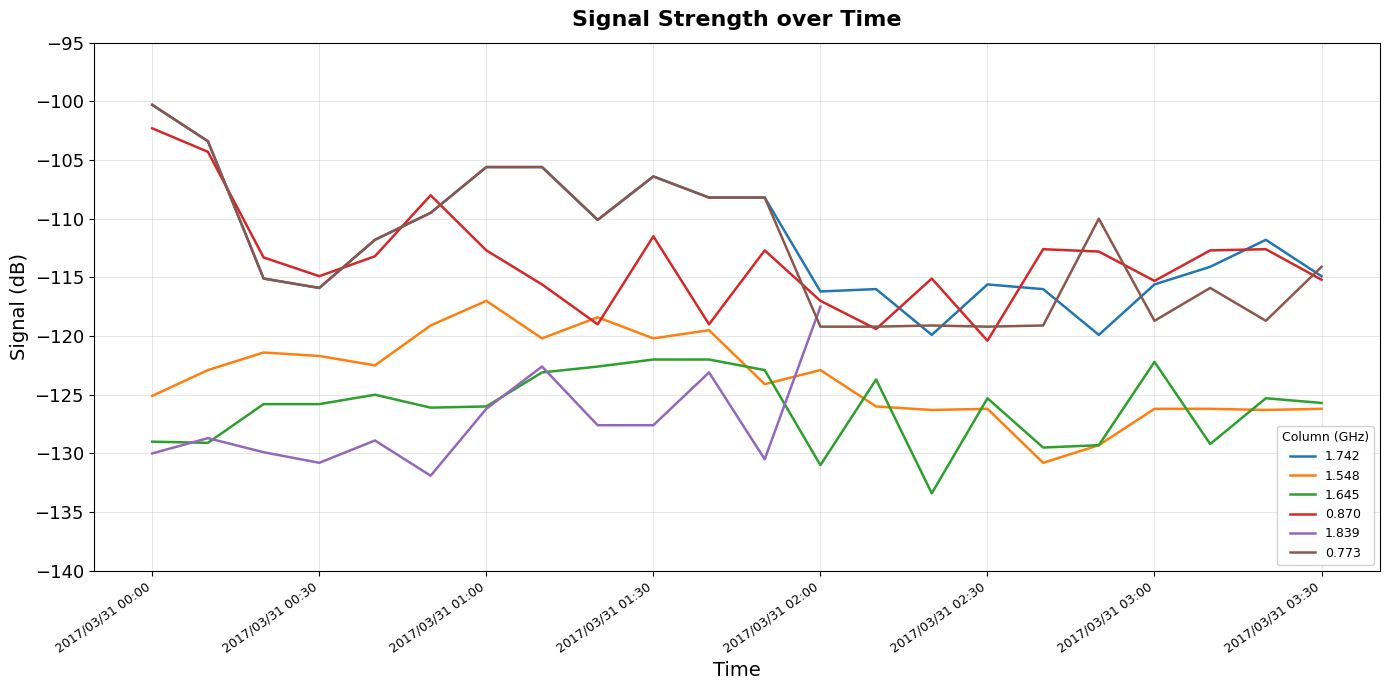

At which label does 1.645 reach its peak?

2017/03/31 01:30